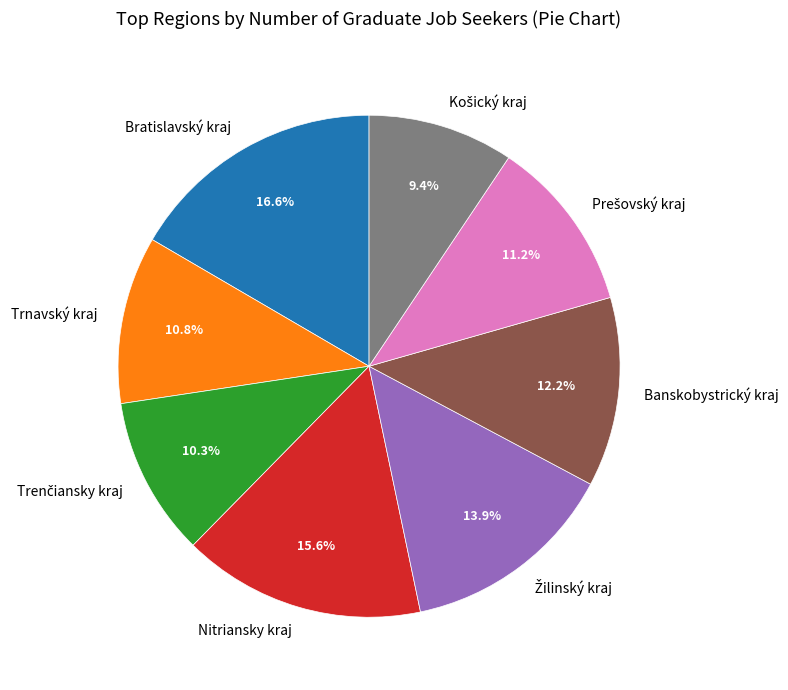

Is it true that Banskobystrický kraj is 12% of the pie?

True